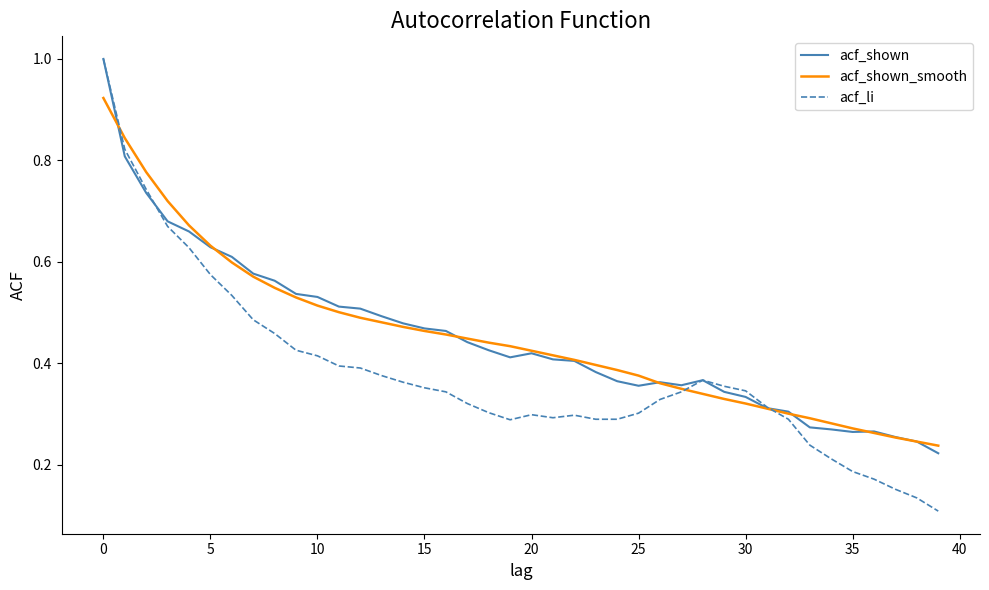

What is the maximum value for acf_li?

1.0